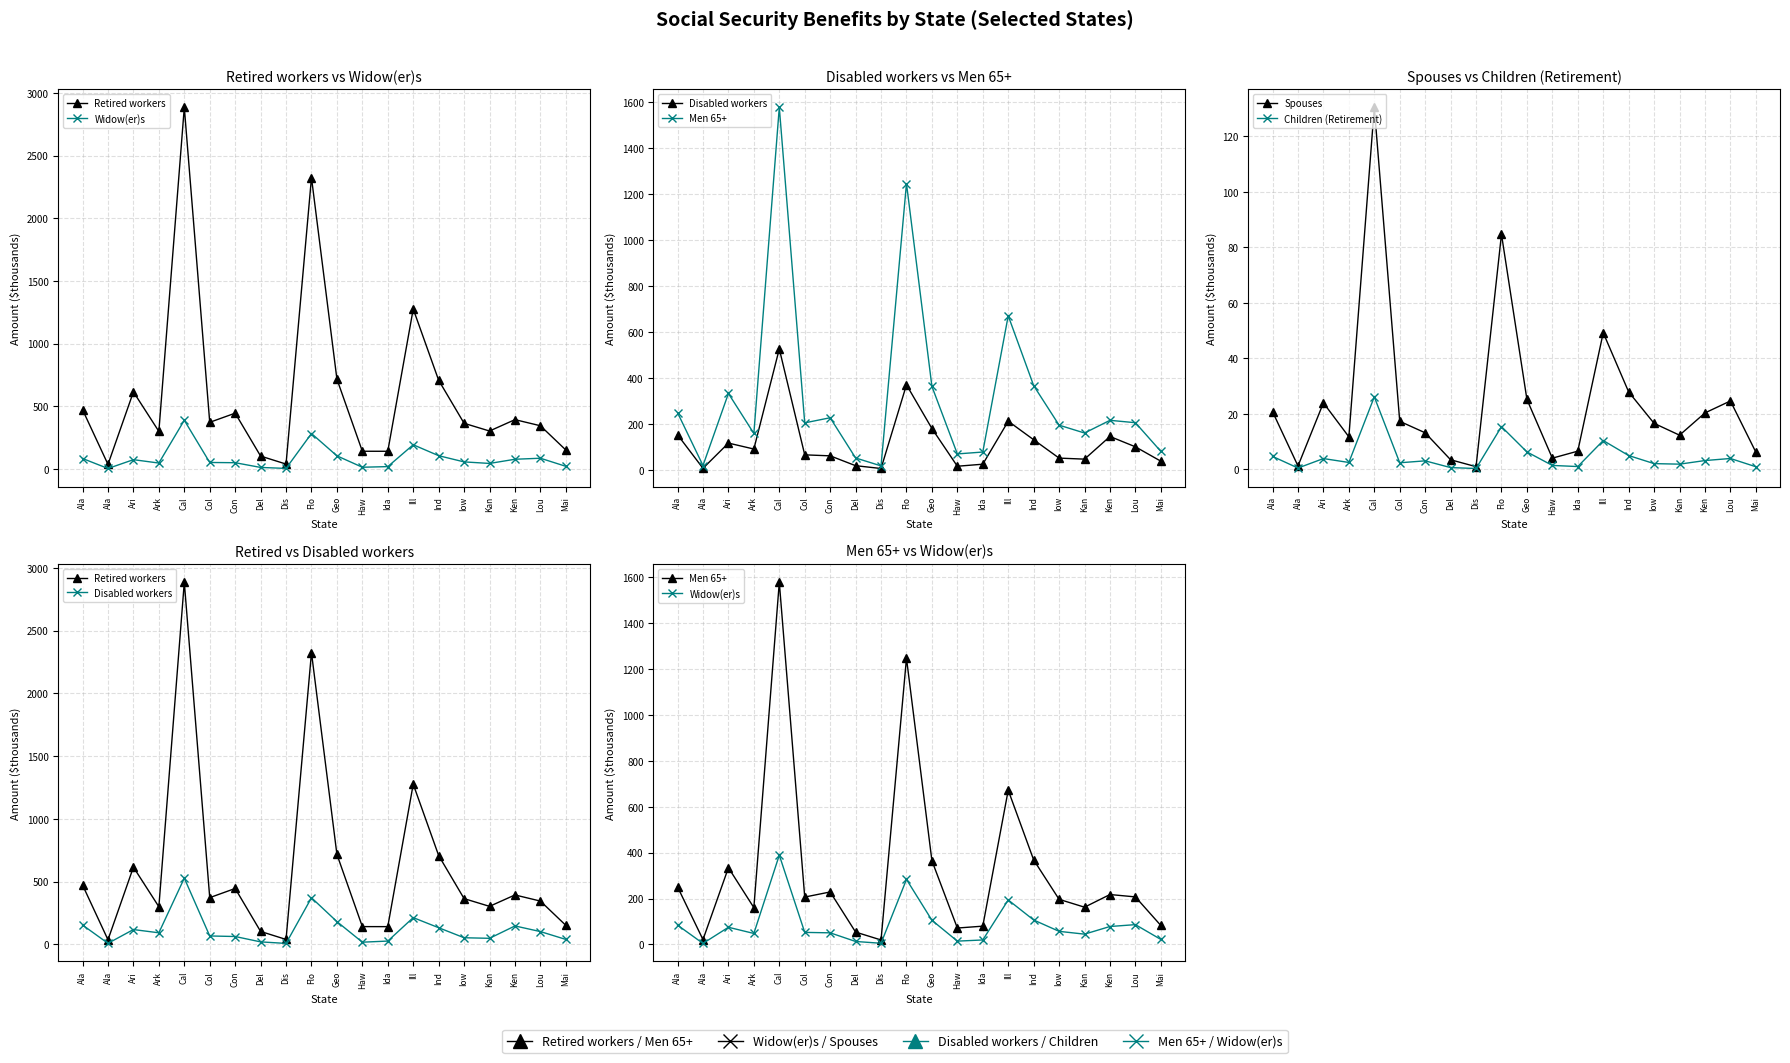

What are all the series names shown in the legend?

Retired workers, Widow(er)s, Disabled workers, Men 65+, Spouses, Children (Retirement)